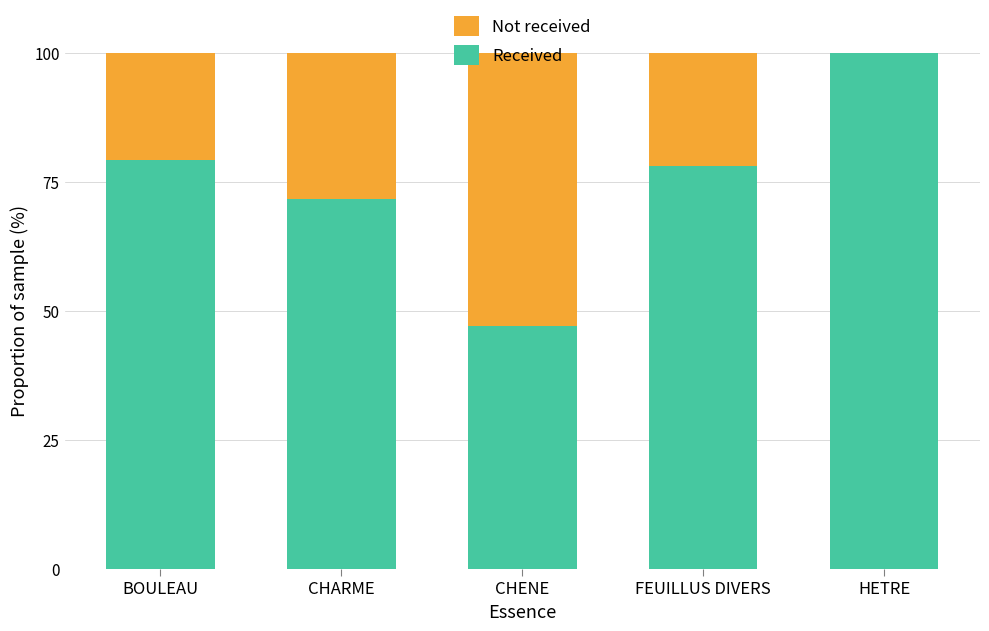

What is the total value across all series at CHARME?

100.0